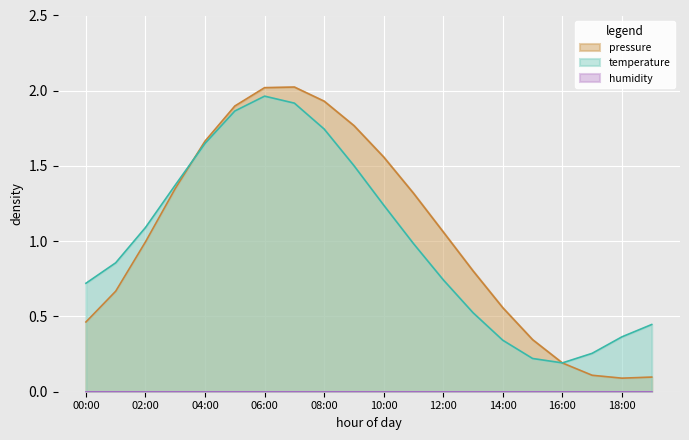

At which label is temperature closest to 1?

11:00